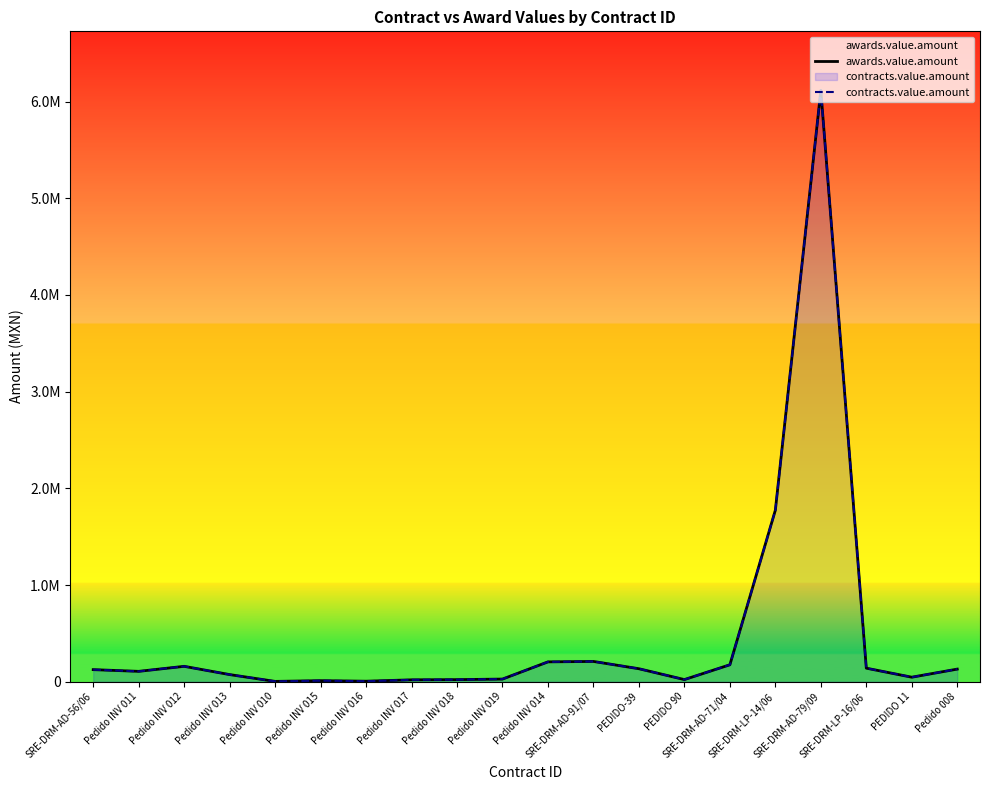

Reading right to left, extract all data points from this chart.

awards.value.amount: 130200.0	46500.0	139816.7	6115200.0	1773913.0	175000.0	21901.0	134000.0	209440.0	205045.0	27104.0	21312.0	19320.0	4975.0	10670.0	3080.0	73485.0	158950.0	106977.0	124704.4
contracts.value.amount: 130200.0	46500.0	139816.7	6115200.0	1773913.0	175000.0	21901.0	134000.0	209440.0	205045.0	27104.0	21312.0	19320.0	4975.0	10670.0	3080.0	73485.0	158950.0	106977.0	124704.4